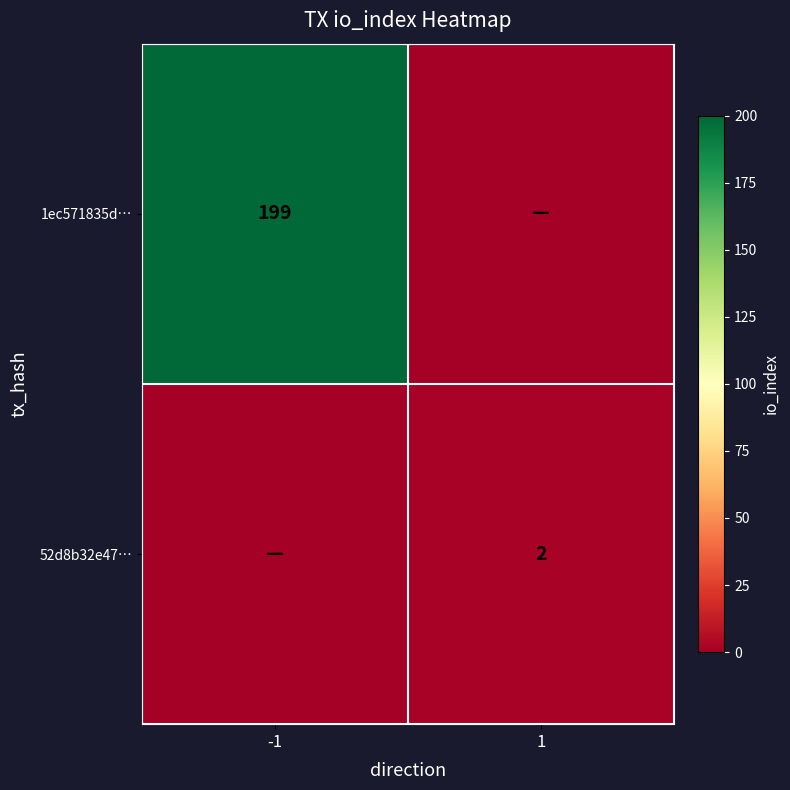

Is it true that 1ec571835d… equals 60 at -1?

False